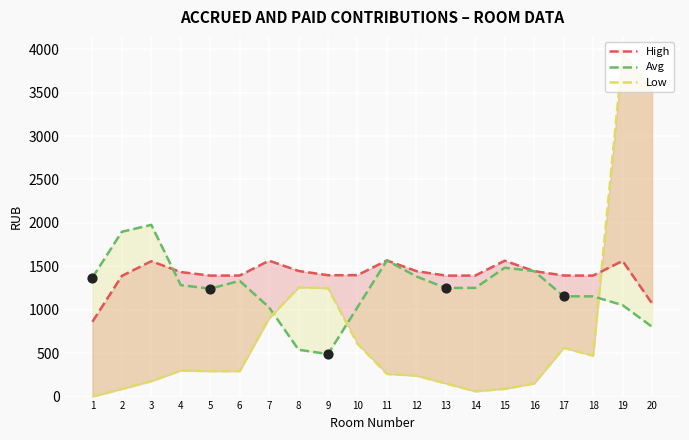

What are all the series names shown in the legend?

High, Avg, Low